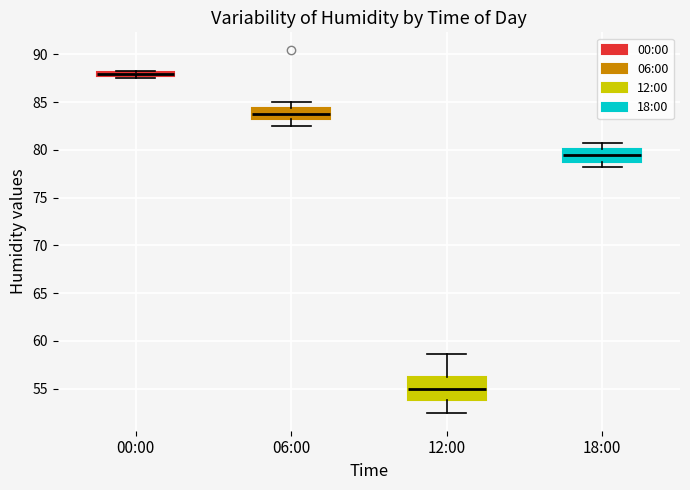

Which box's median line is the highest?

00:00